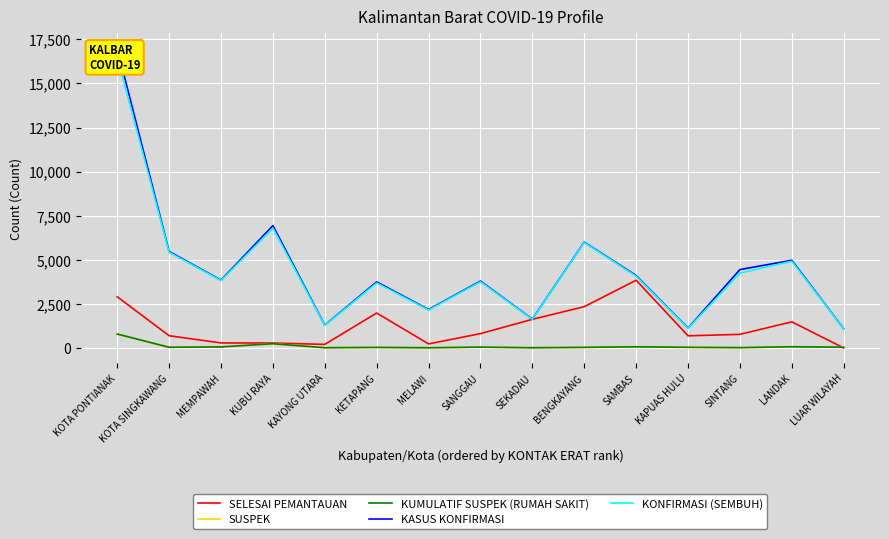

Is it true that SELESAI PEMANTAUAN equals 3840 at SAMBAS?

True